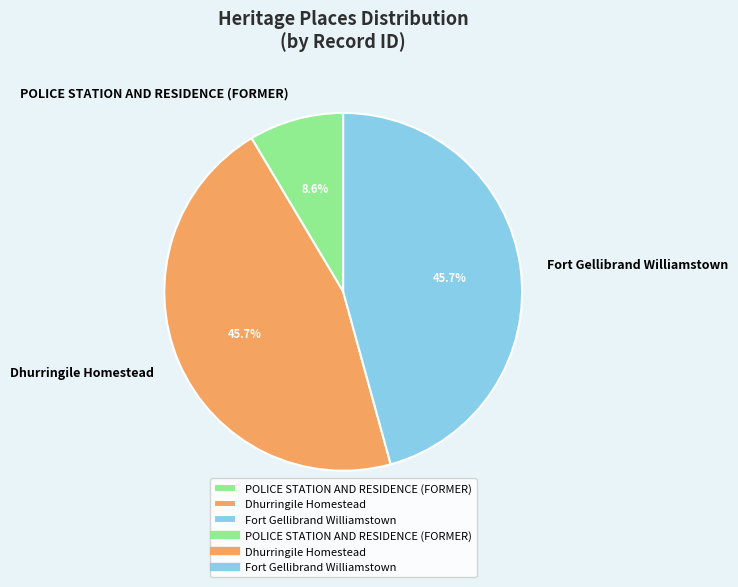

Which slice is the smallest?

POLICE STATION AND RESIDENCE (FORMER)